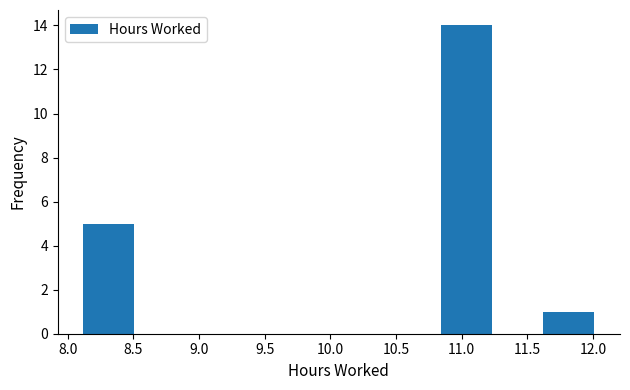

How tall is the bar that spans 10.85 to 11.25 on the x-axis? Neither the bar edges nor the heights are printed on the chart, so give them approximately, as read against the axes.

14